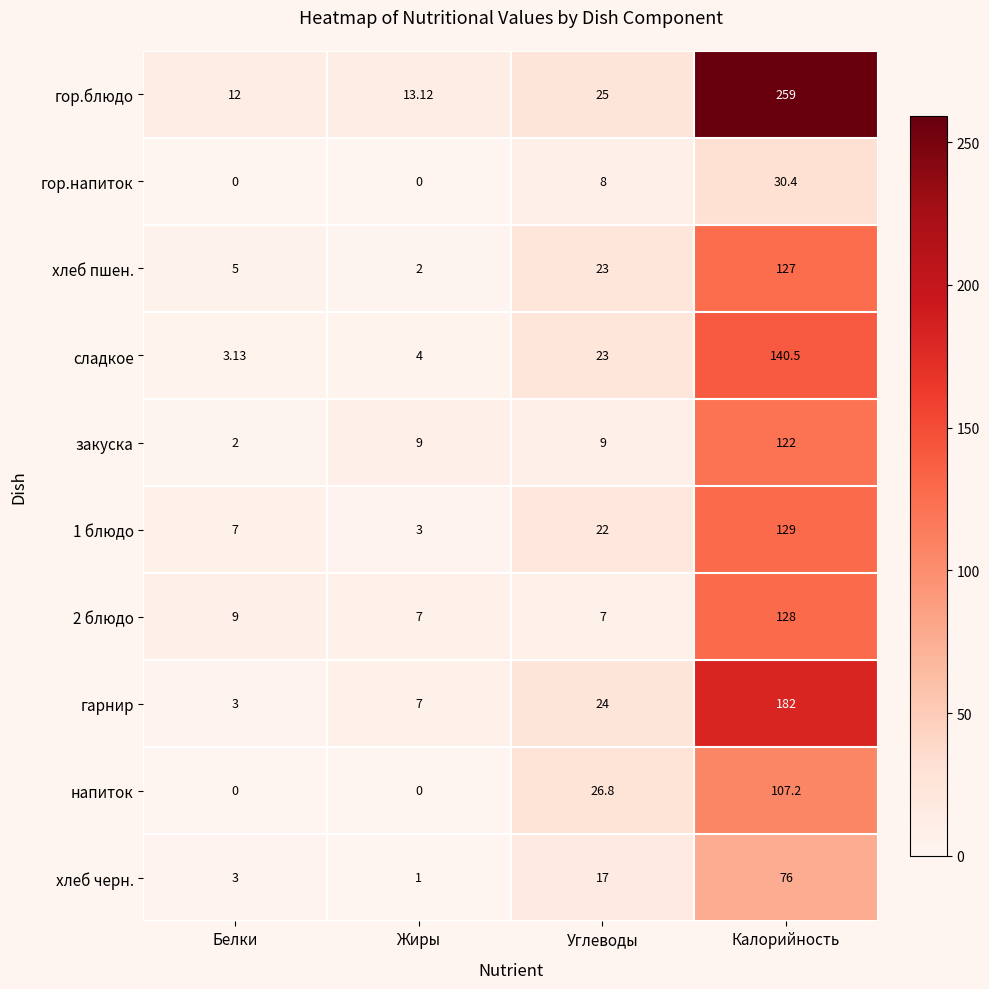

How many categories are shown in the chart?

4